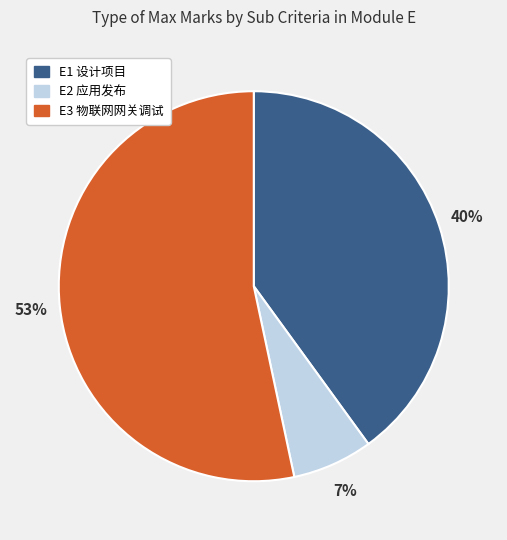

What is the largest slice in the pie chart?

E3 物联网网关调试